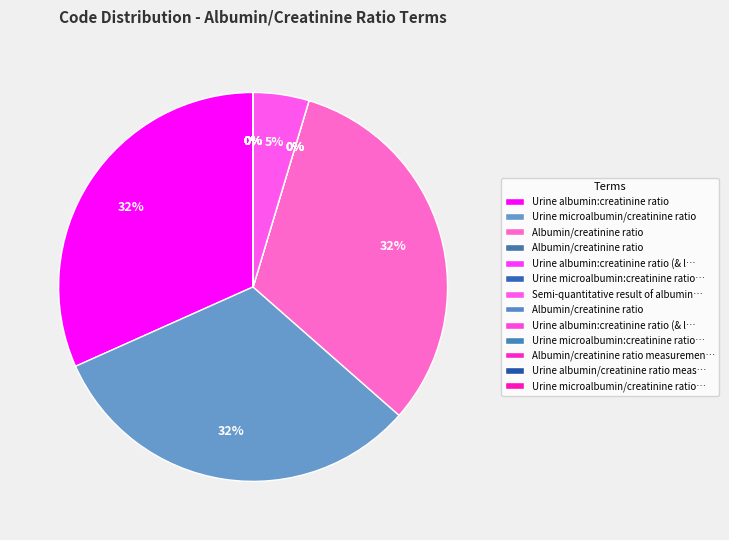

Is it true that Urine albumin/creatinine ratio measurement is 11% of the pie?

False